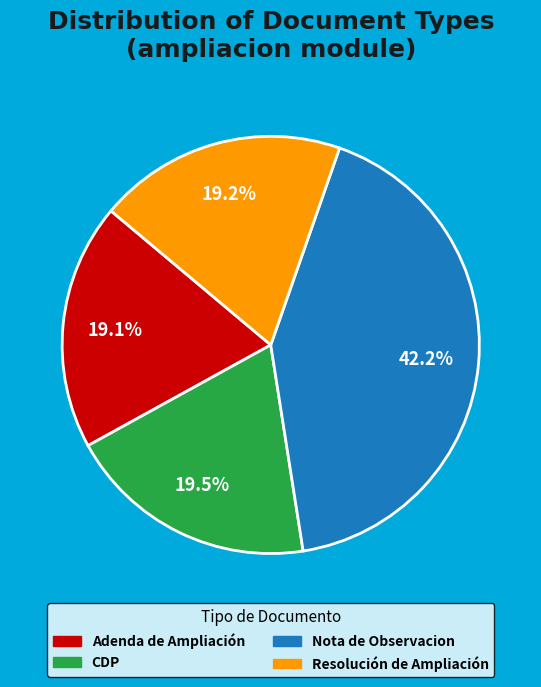

To the nearest percent, what percentage of the pie is Nota de Observacion?

42%